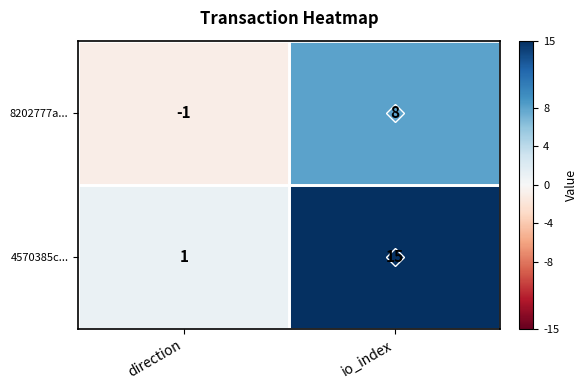

What is the difference between the maximum and minimum values in the 8202777a... series?

9